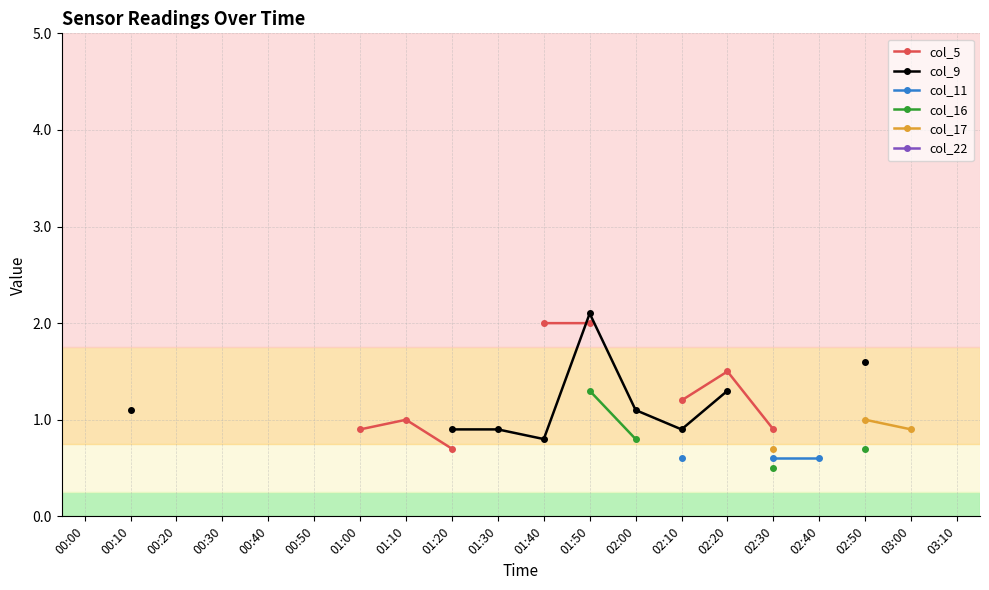

What are all the series names shown in the legend?

col_5, col_9, col_11, col_16, col_17, col_22